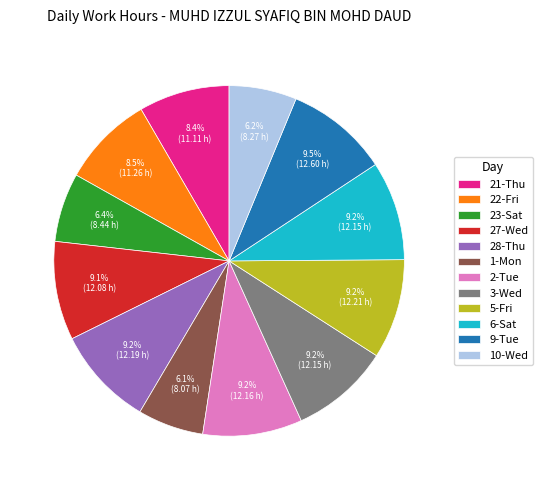

Count the number of slices in the pie.

12